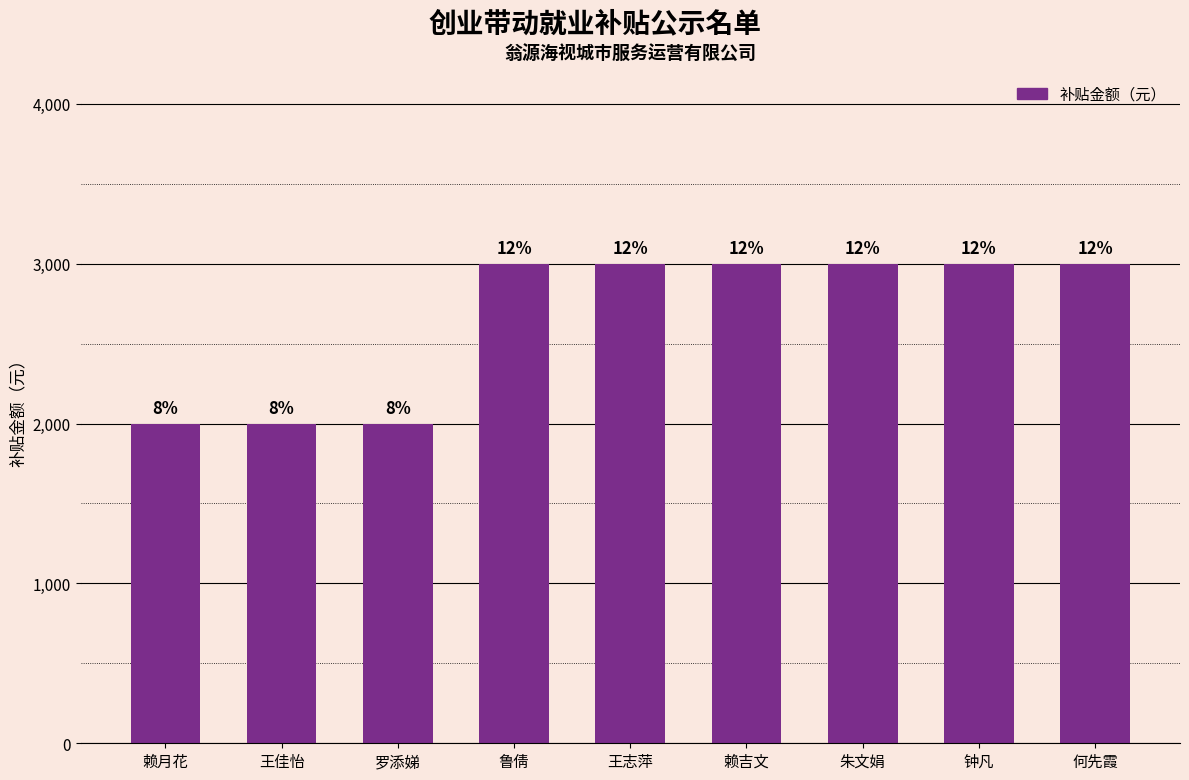

How many bars are there in total?

9